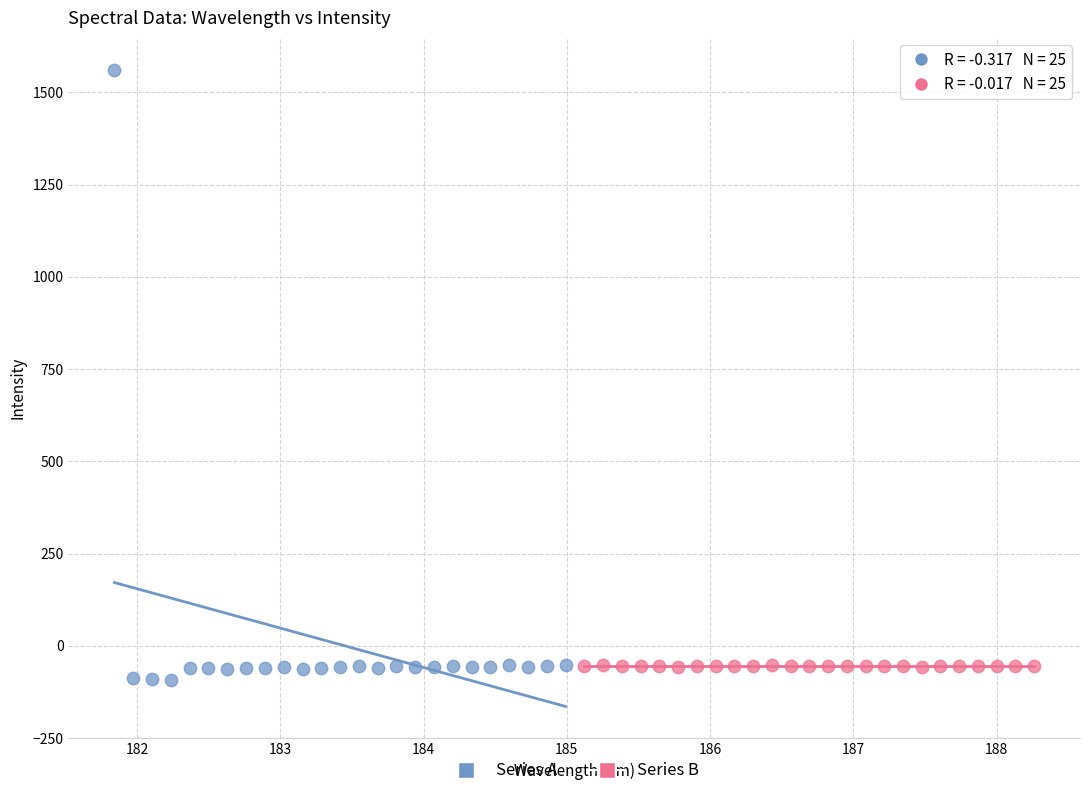

Which series has the widest spread of Y values?

Series A